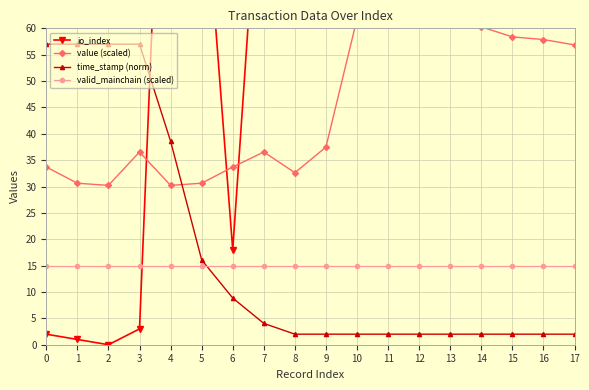

The value of valid_mainchain (scaled) at 13 is 25.4. True or false?

False